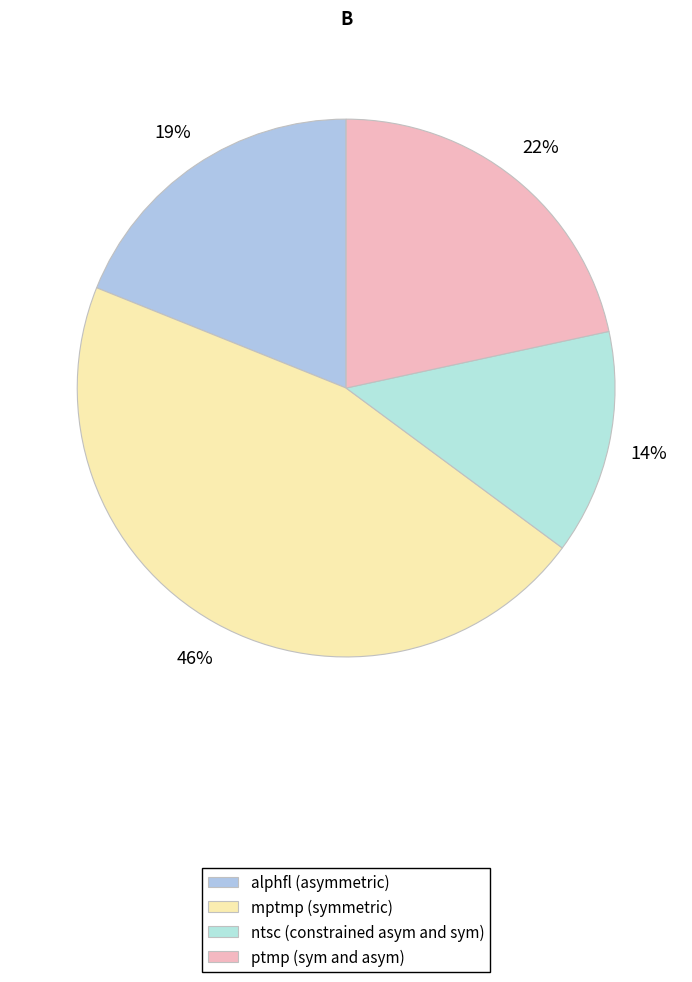

Which slice is the largest?

mptmp (symmetric)